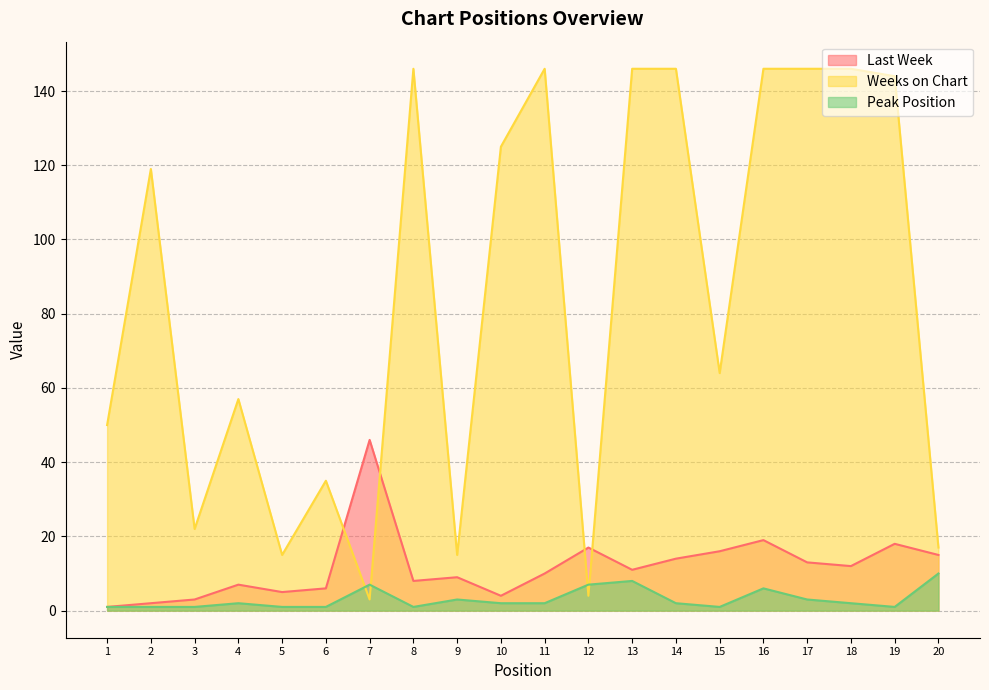

What is the total value across all series at 3?

26